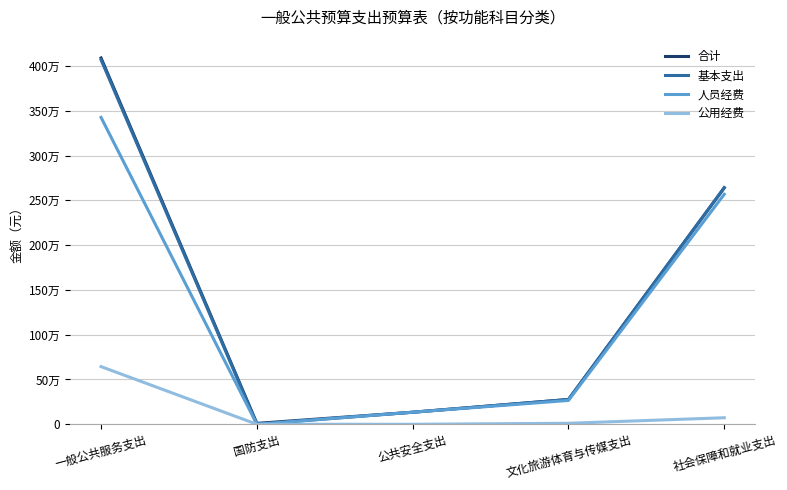

The 合计 series shows 46639.9 at 公共安全支出. True or false?

False